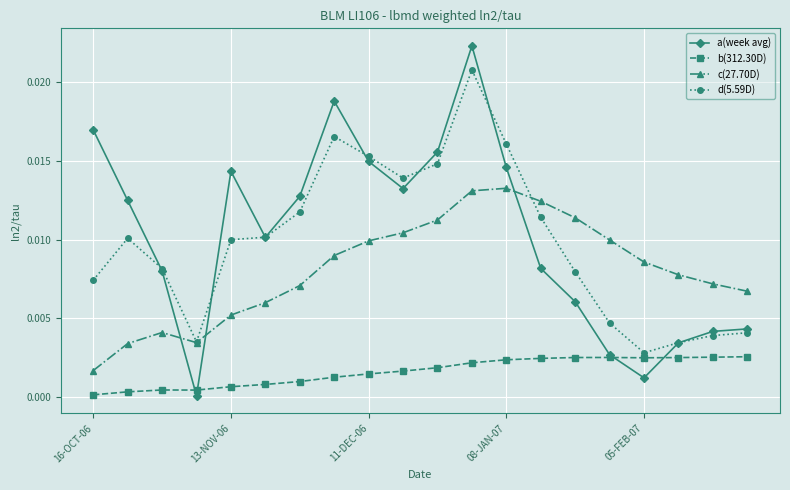

How many lines are shown in the chart?

4